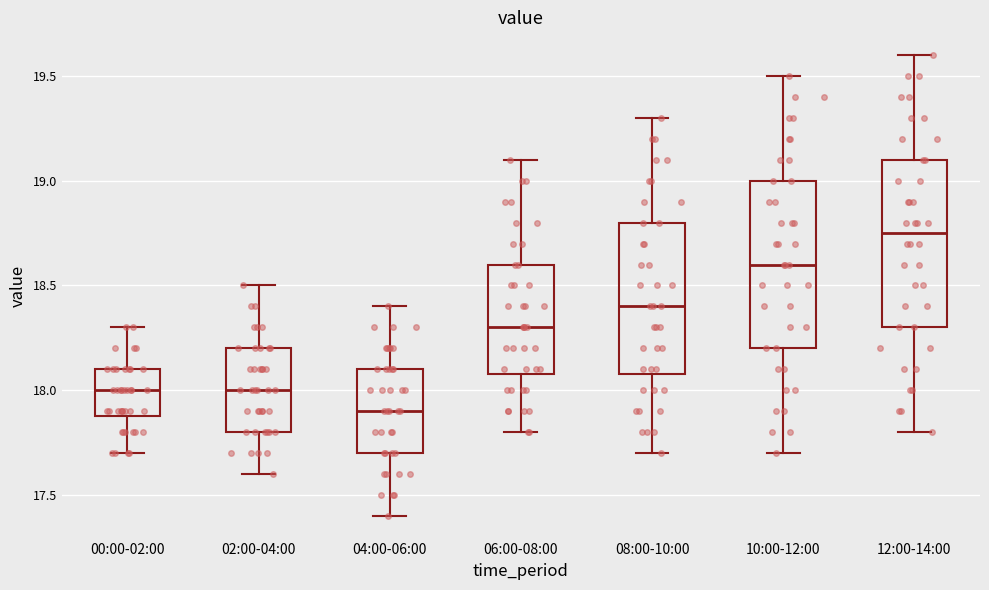

Reading left to right, read every box against the y-axis: the position of its median line, the range the box covers, and the ends of its whiskers. The values are not printed on the chart, so give them approximately, as read against the axis.

00:00-02:00: median 18.00, box 17.90 to 18.10, whiskers 17.70 to 18.30
02:00-04:00: median 18.00, box 17.80 to 18.20, whiskers 17.60 to 18.50
04:00-06:00: median 17.90, box 17.70 to 18.10, whiskers 17.40 to 18.40
06:00-08:00: median 18.30, box 18.10 to 18.60, whiskers 17.80 to 19.10
08:00-10:00: median 18.40, box 18.10 to 18.80, whiskers 17.70 to 19.30
10:00-12:00: median 18.60, box 18.20 to 19.00, whiskers 17.70 to 19.50
12:00-14:00: median 18.75, box 18.30 to 19.10, whiskers 17.80 to 19.60